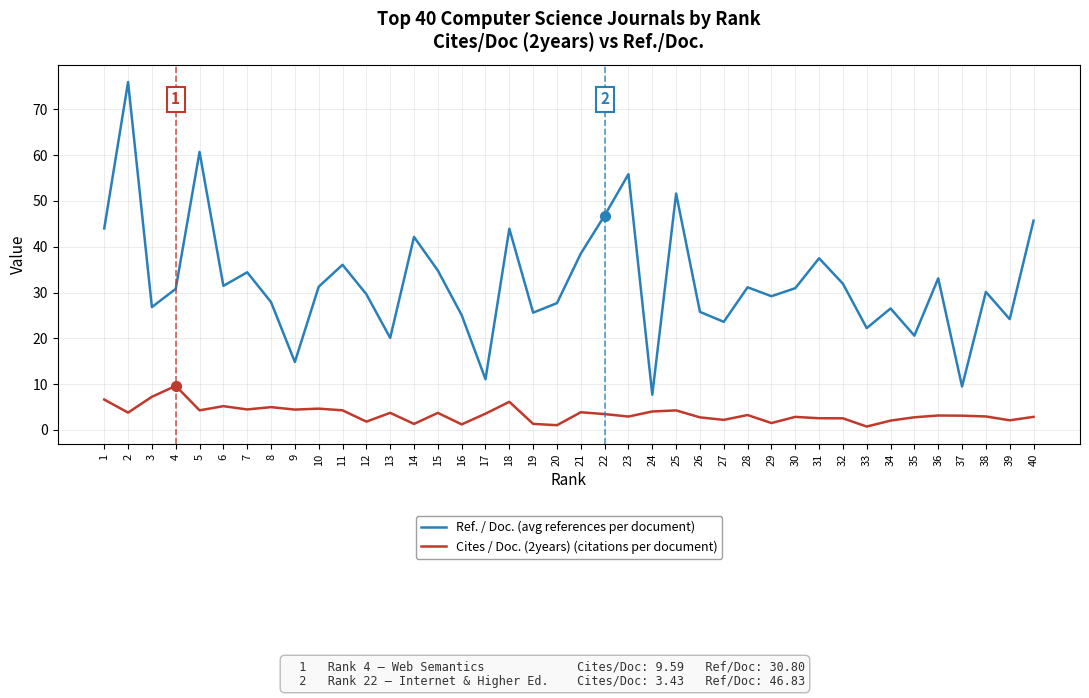

What value does the Ref. / Doc. (avg references per document) series have at 3?

26.8